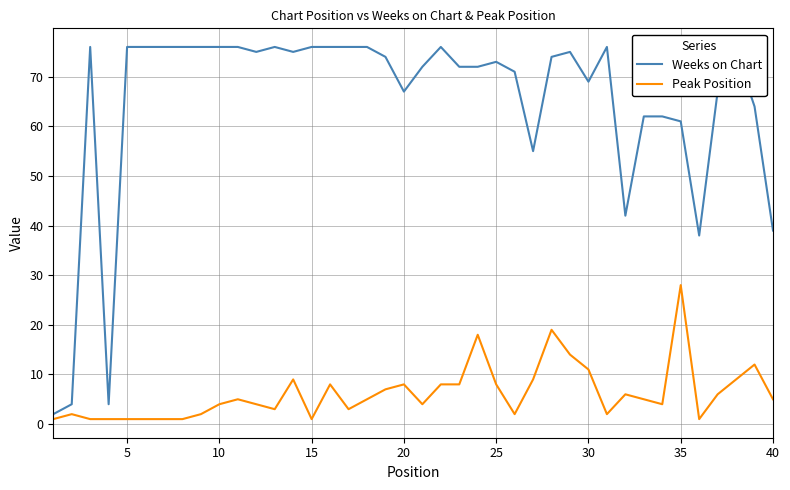

True or false: Weeks on Chart has more than 2 points higher than both neighbors.

True